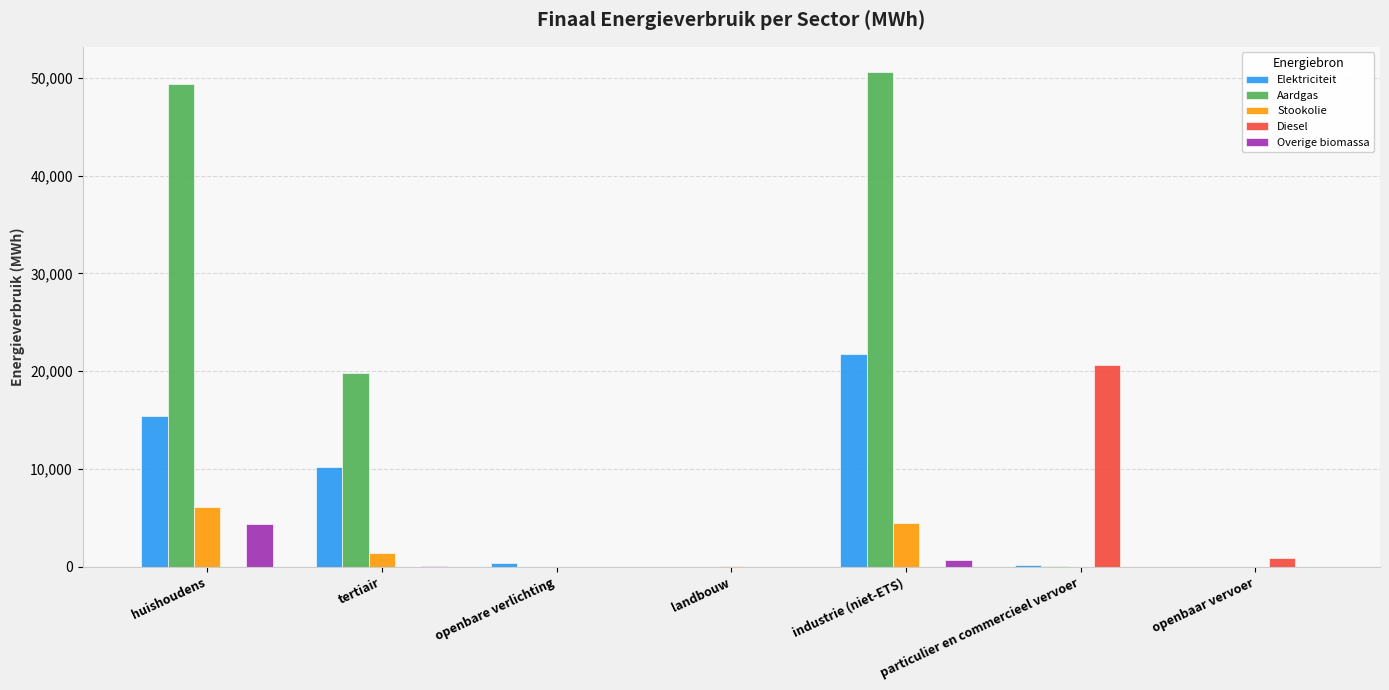

Read the Overige biomassa value at tertiair.

138.0